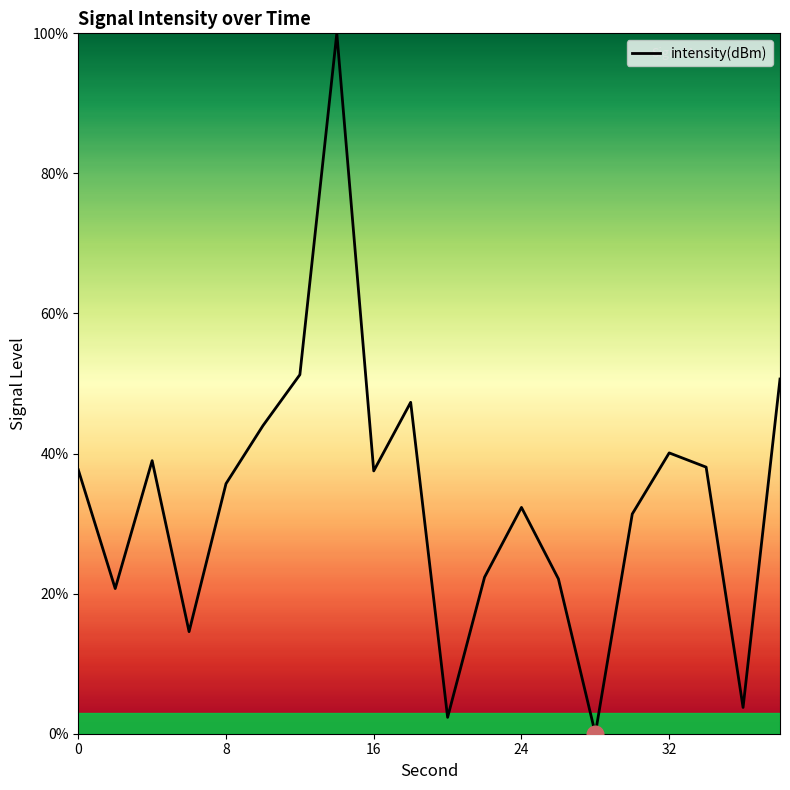

What is the difference between the maximum and minimum values?

100.0